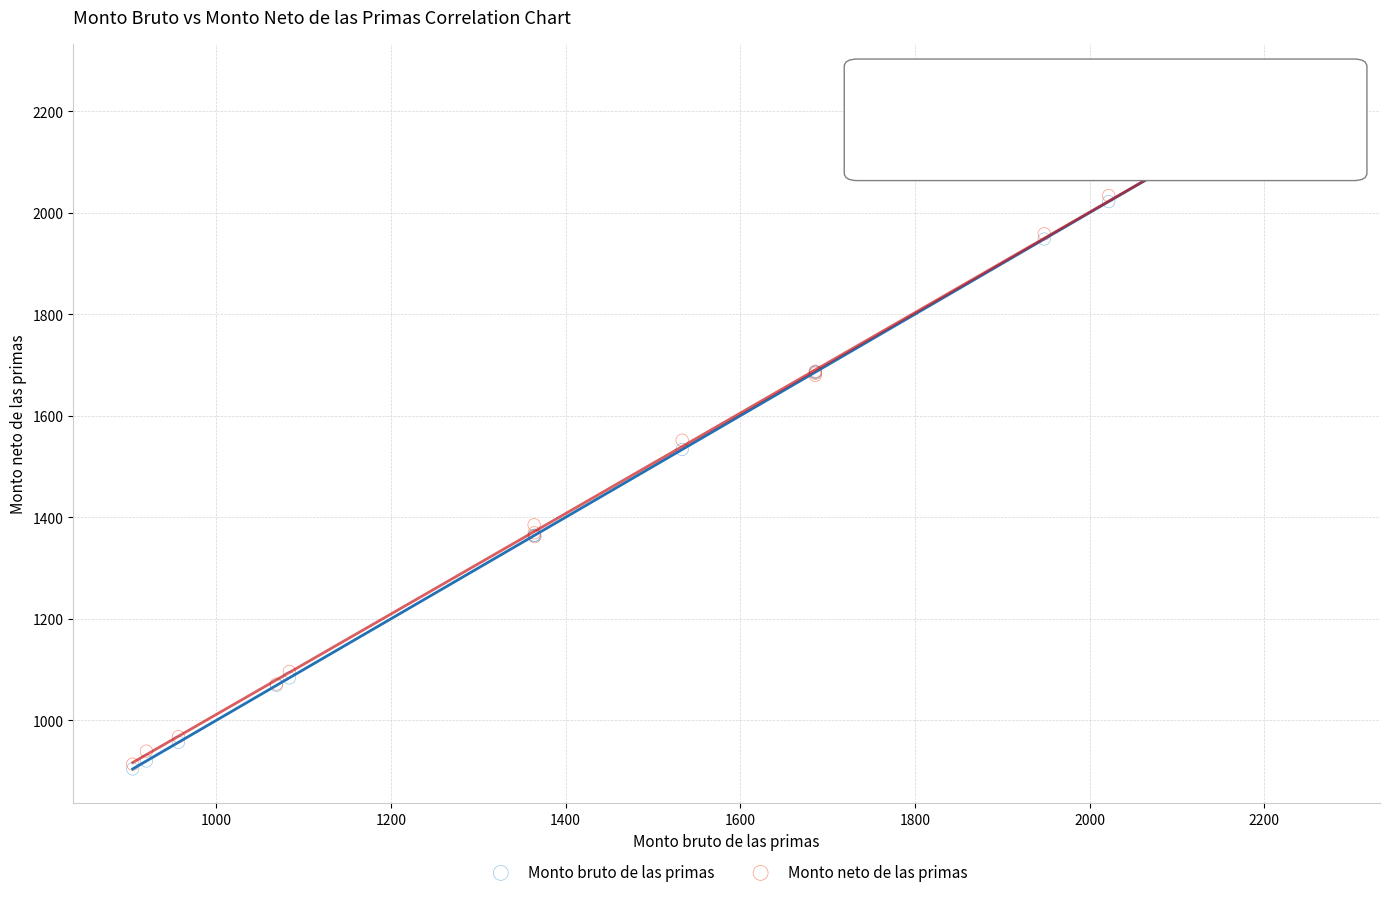

Which series has the widest spread of Y values?

Monto bruto de las primas